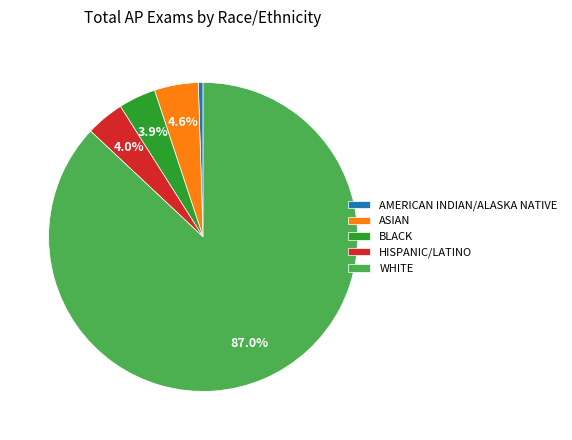

What is the ratio of the value at WHITE to the value at AMERICAN INDIAN/ALASKA NATIVE?

174.2